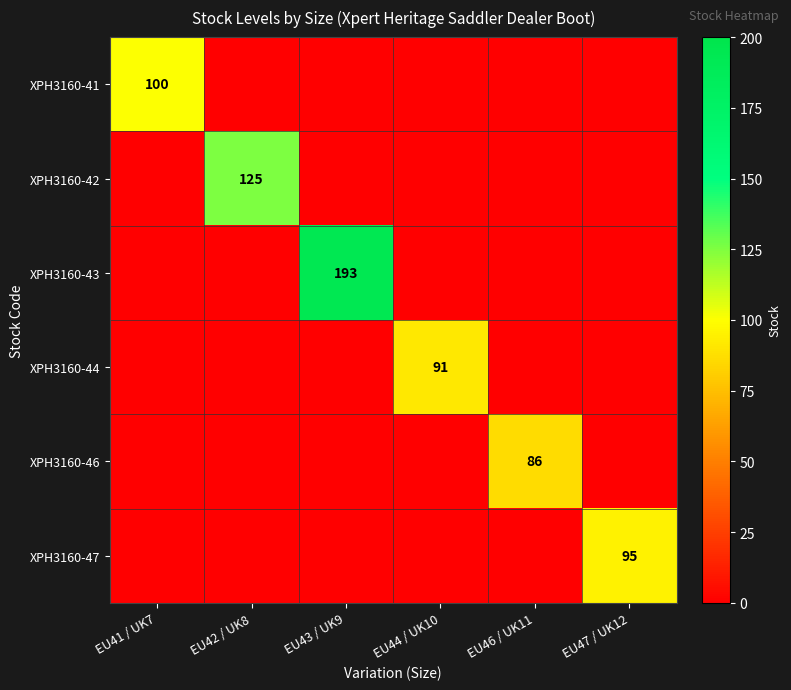

True or false: XPH3160-46 has a value of 148 at EU46 / UK11.

False